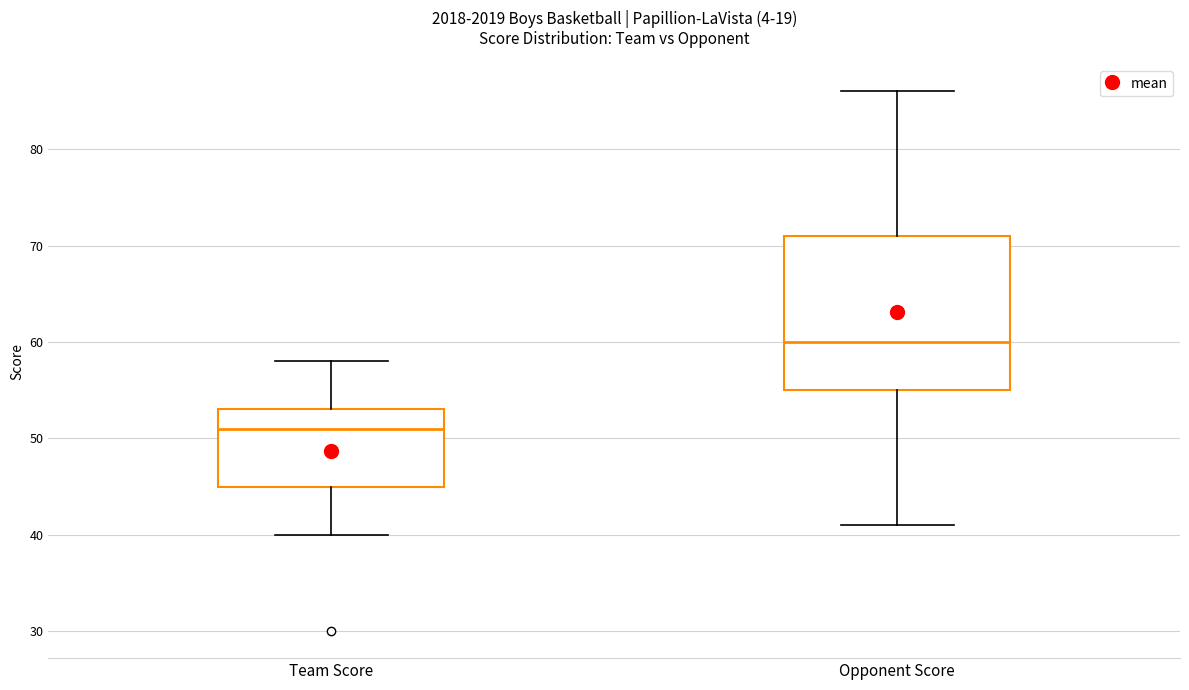

Where does the median line of the box for Team Score sit on the y-axis? The values are not printed on the chart, so give them approximately, as read against the axis.

51